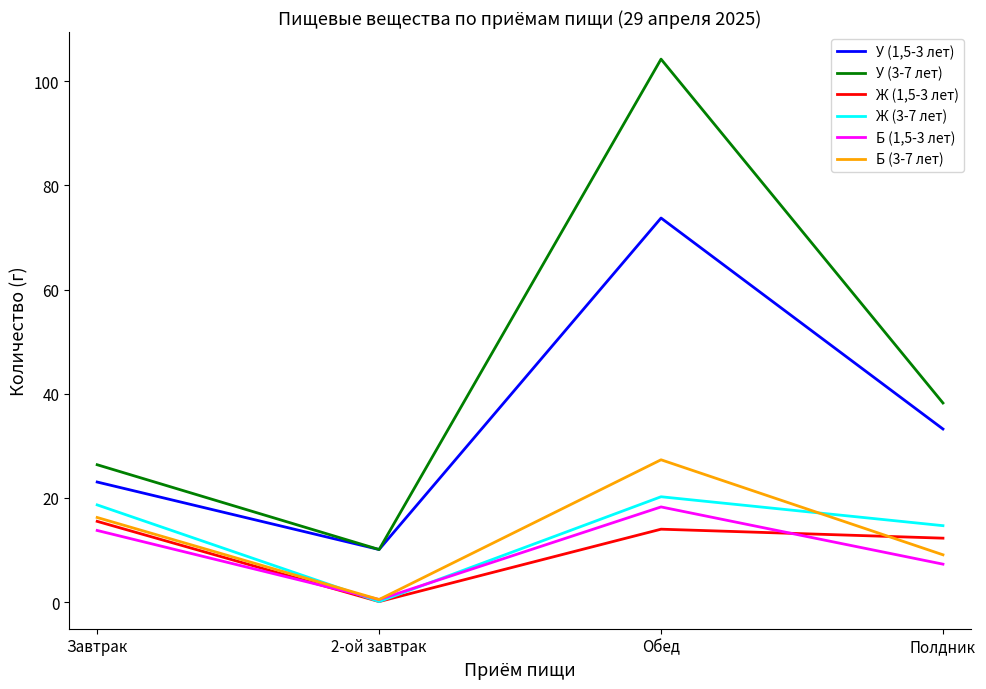

List the labels in order of Б (3-7 лет) value, largest first.

Обед, Завтрак, Полдник, 2-ой завтрак